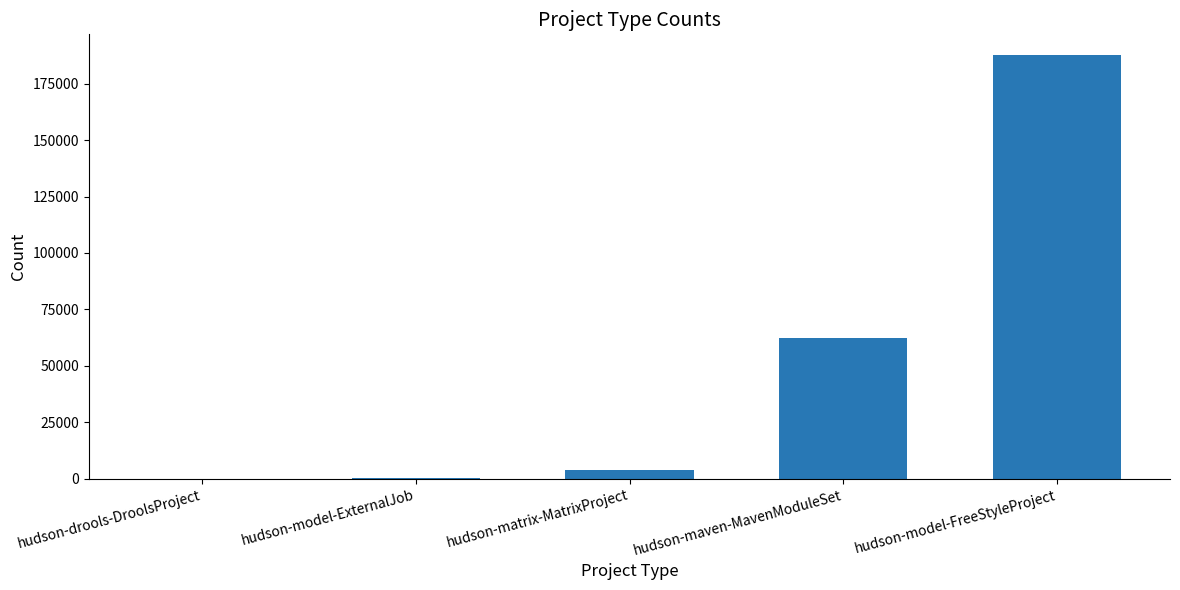

What is the sum of the values at hudson-maven-MavenModuleSet and hudson-model-FreeStyleProject?

250049